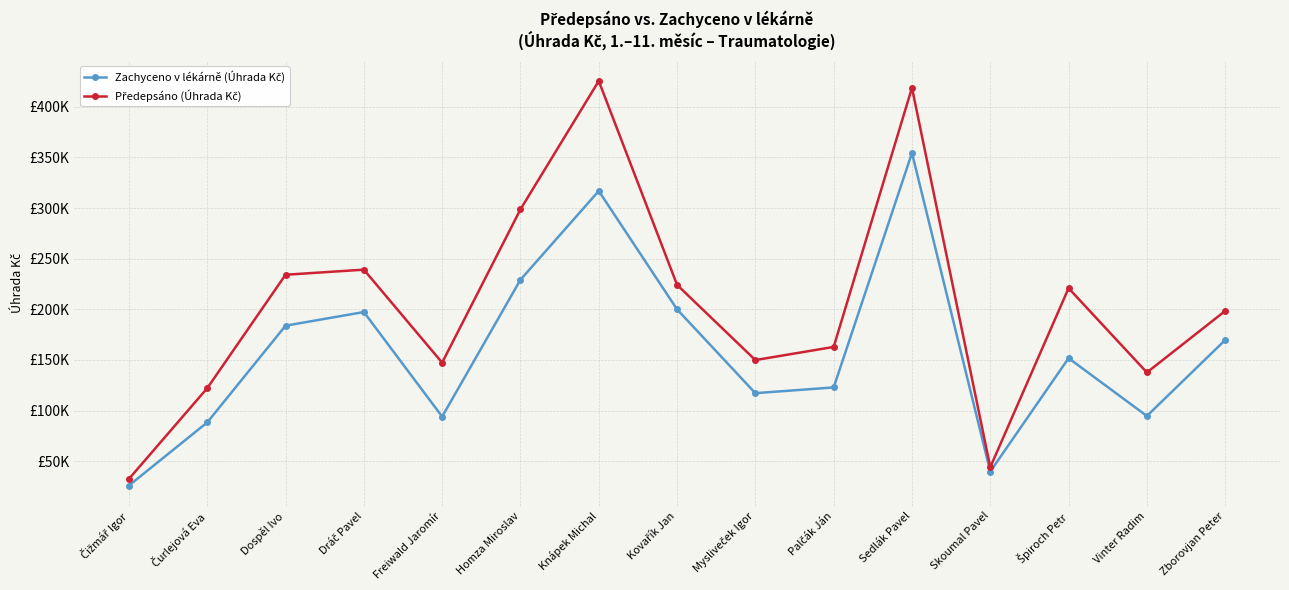

What is the total value across all series at Homza Miroslav?

528023.1